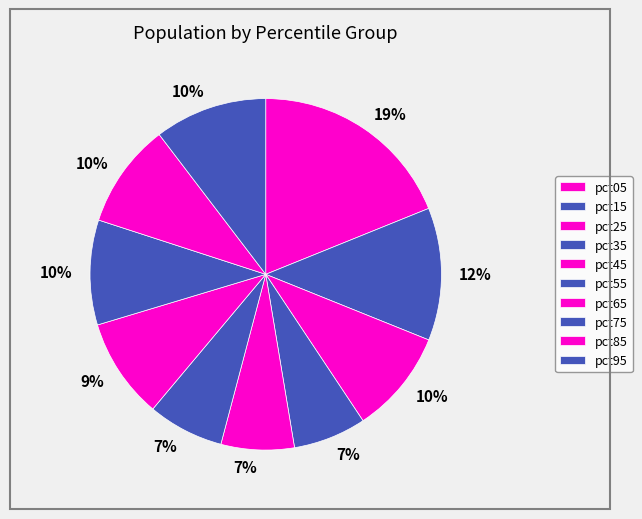

Rank the categories by value from lowest to highest.

pct35, pct45, pct55, pct65, pct25, pct85, pct75, pct95, pct15, pct05